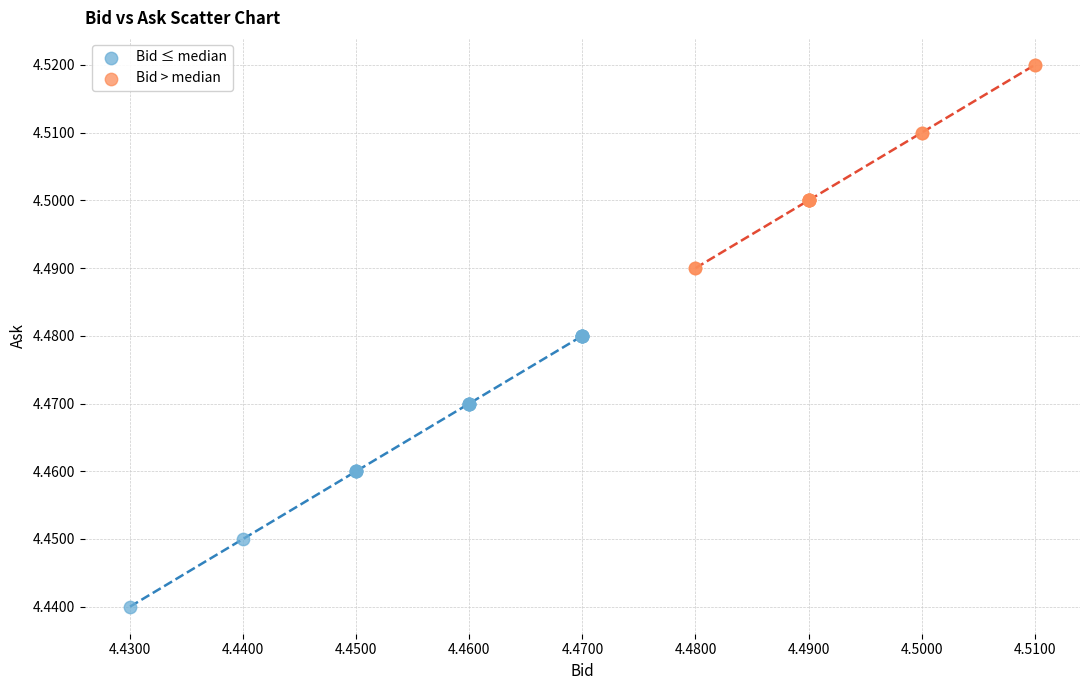

Which series contains the highest Y value?

Bid > median